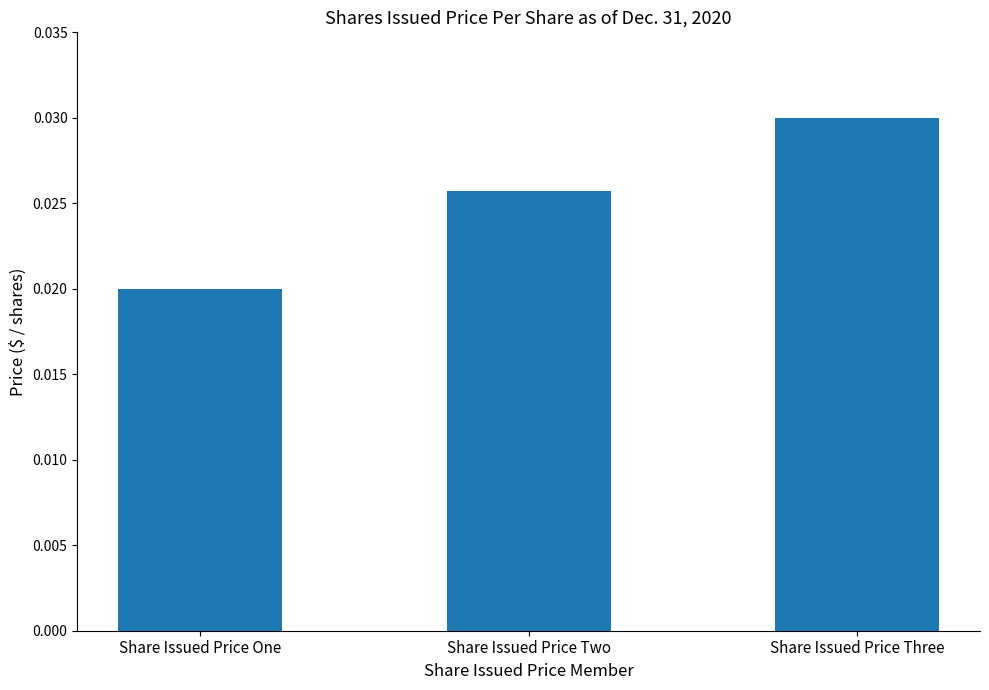

At which label is the value closest to 0?

Share Issued Price One